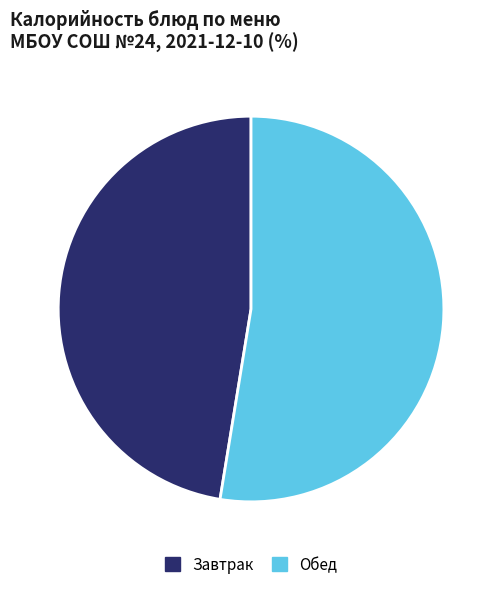

Approximately how many times larger is the value at Обед compared to Завтрак?

1.1